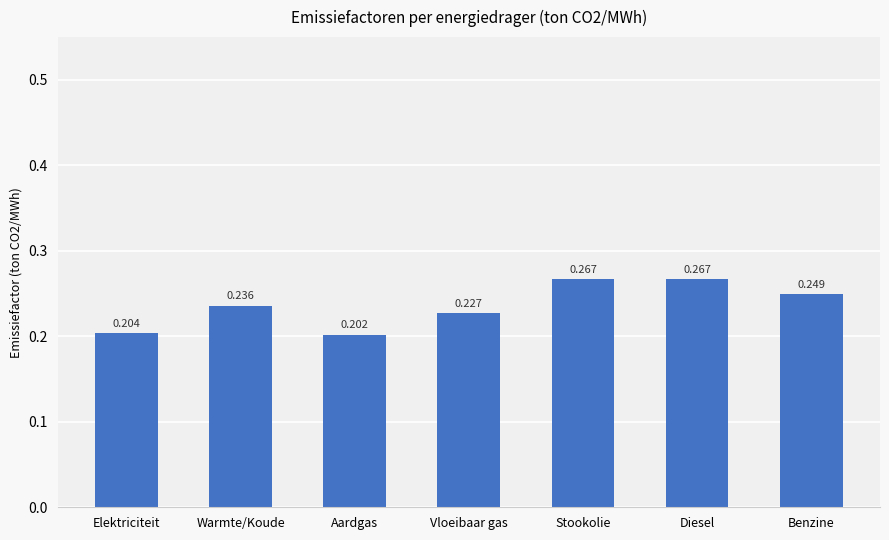

At which label is the value closest to 0?

Aardgas